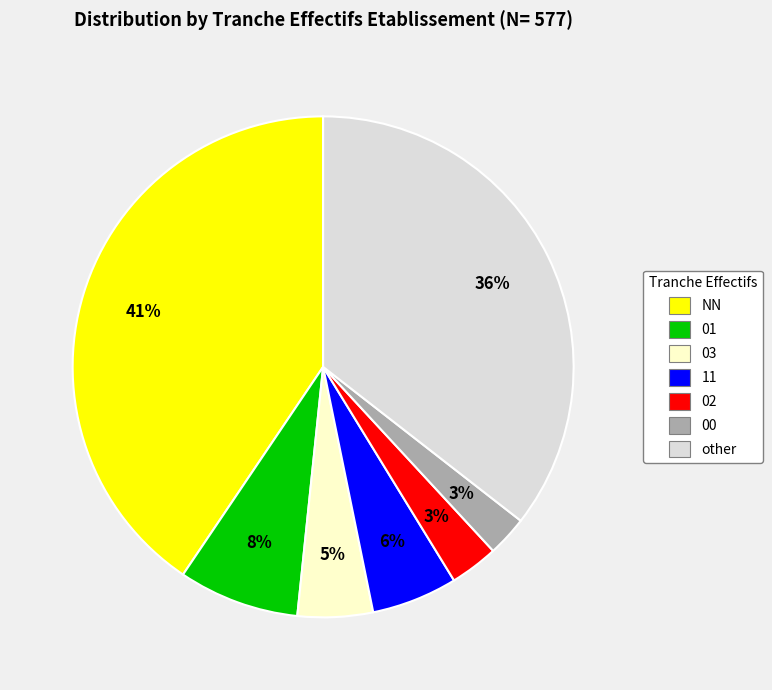

Does 03 account for over 50% of the chart?

No